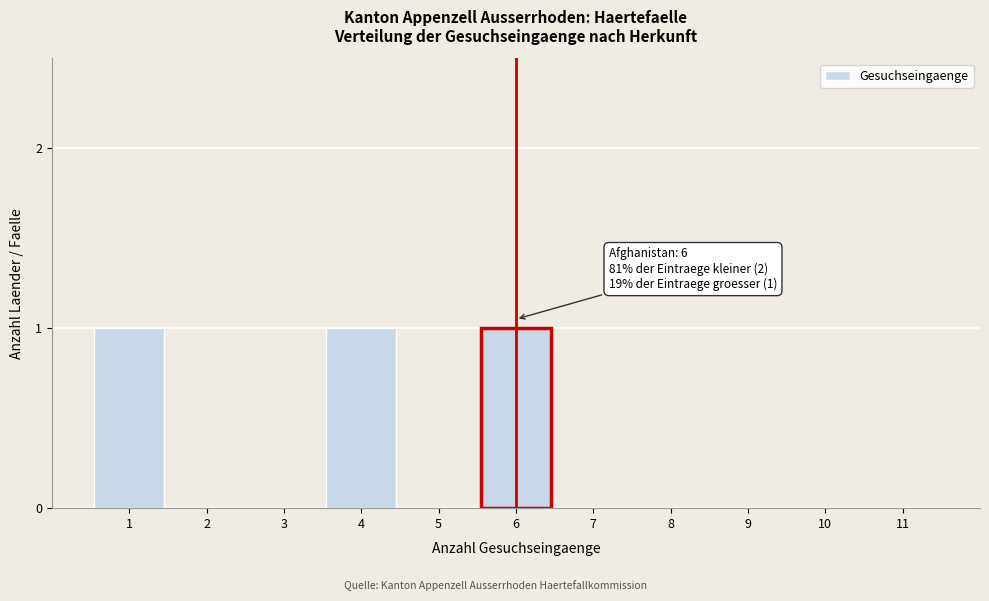

Reading right to left, what are all the values shown in this chart?

11=0	10=0	9=0	8=0	7=0	6=1	5=0	4=1	3=0	2=0	1=1